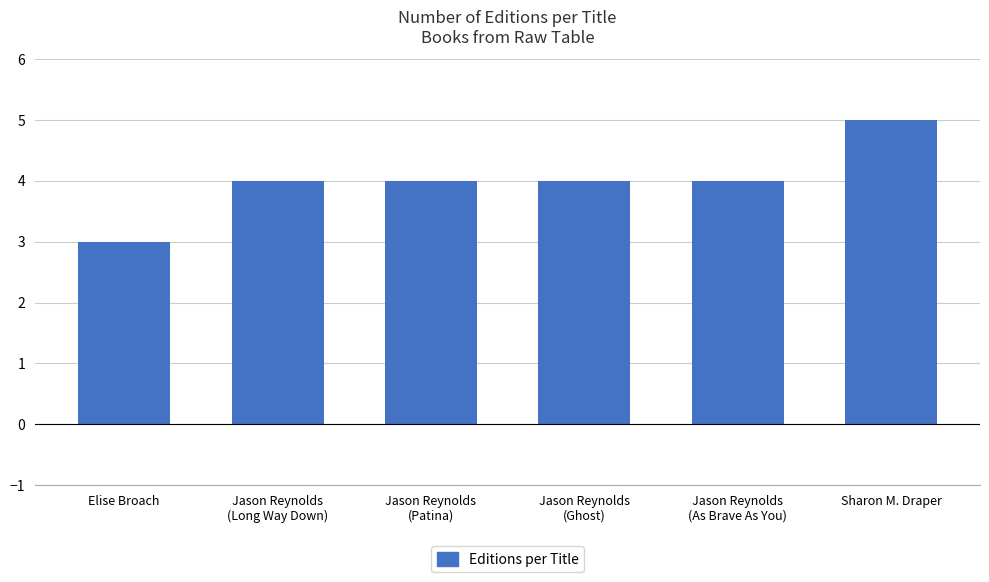

At which category does the chart reach its peak across all series?

Sharon M. Draper